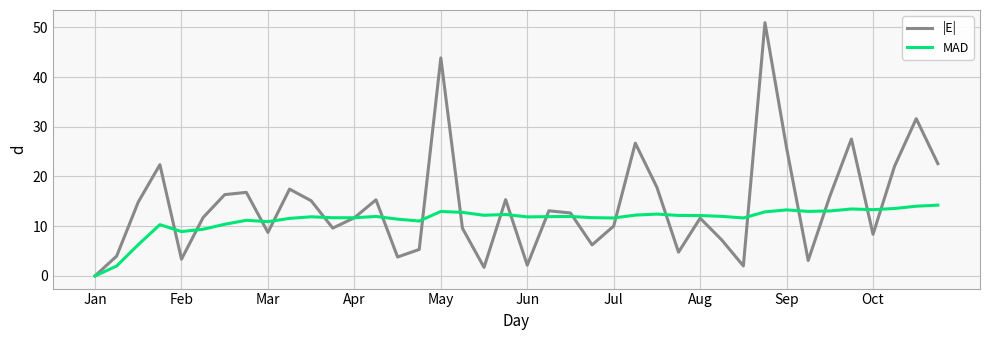

How many categories are shown in the chart?

40